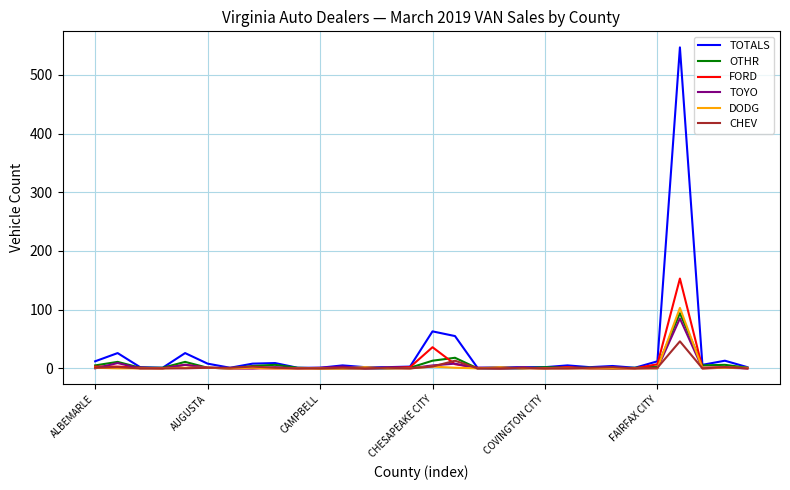

What is the highest value of the TOYO series?

85